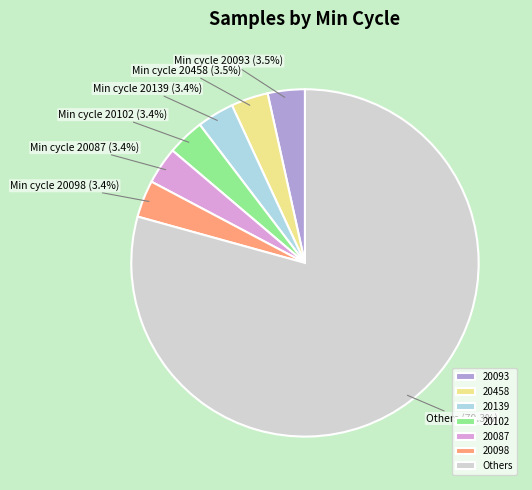

Approximately how many times larger is the value at 20139 compared to 20102?

1.0